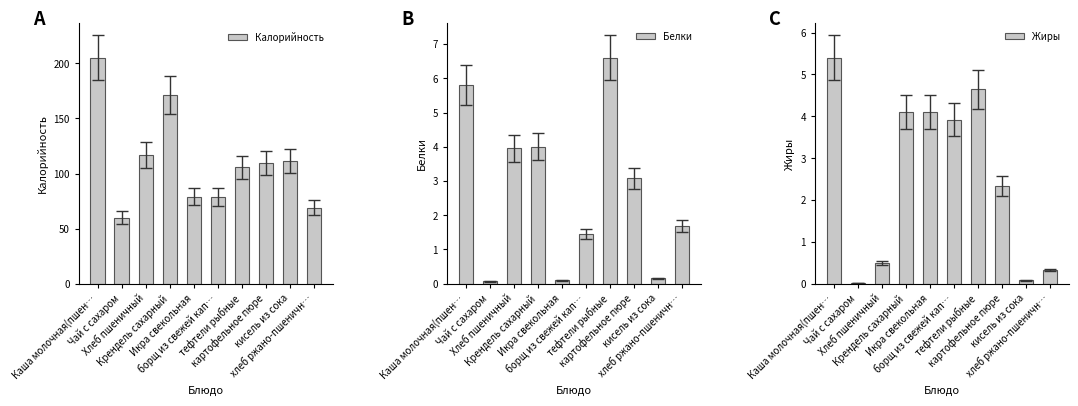

Between Каша молочная(пшен… and хлеб ржано-пшеничн…, which is larger?

Каша молочная(пшен…